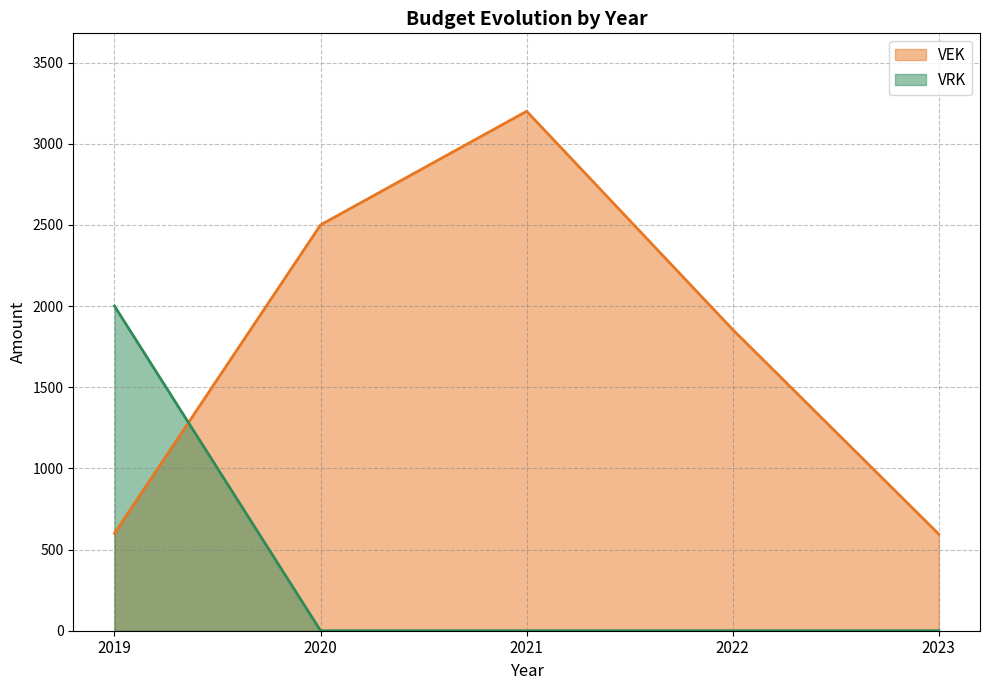

What are all the series names shown in the legend?

VEK, VRK